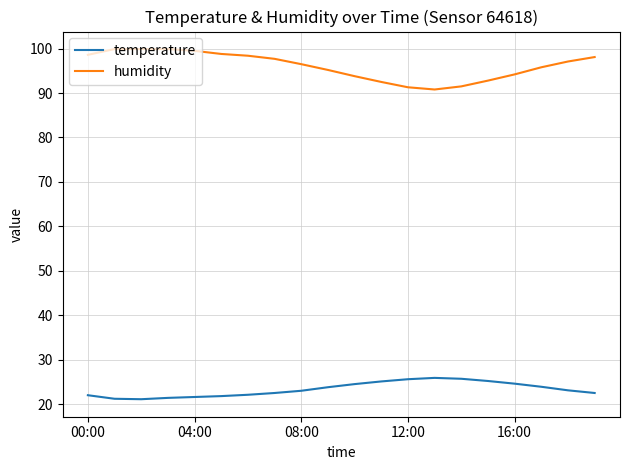

Which series has the largest total across all categories?

humidity